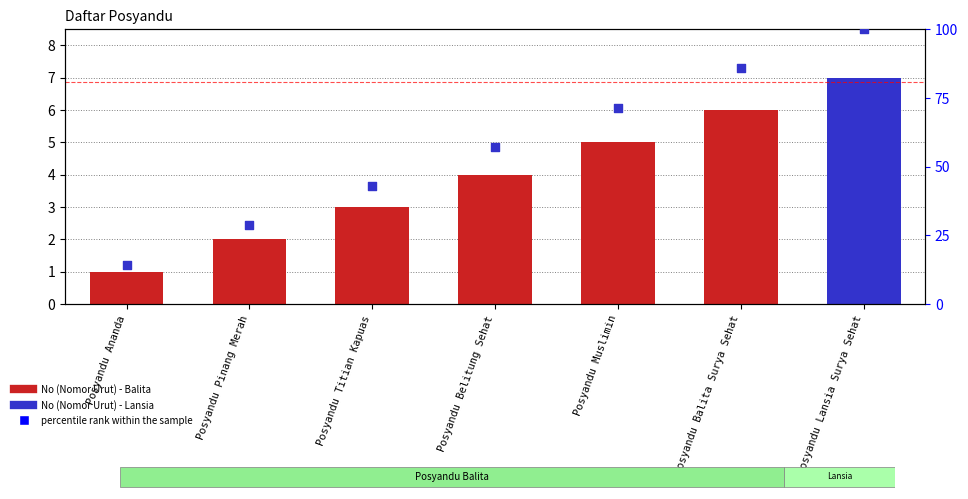

Which series has the widest spread of Y values?

percentile rank within the sample